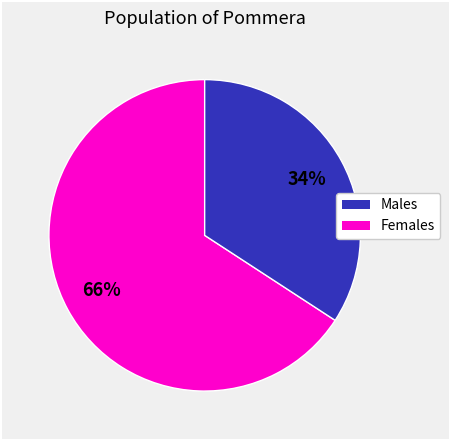

Does any single category account for the majority?

Yes